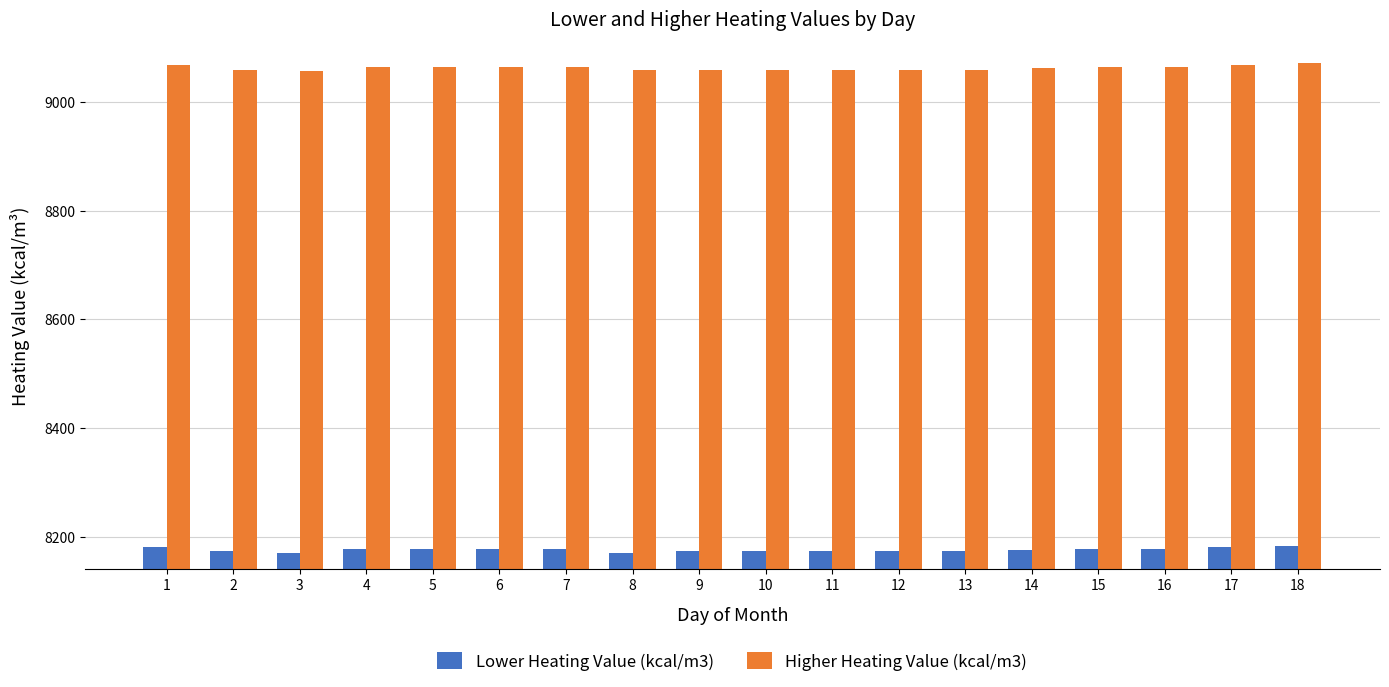

At which label does Higher Heating Value (kcal/m3) first exceed 9064?

1